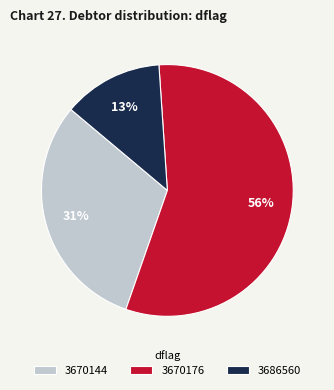

Is it true that 3670176 is 42% of the pie?

False